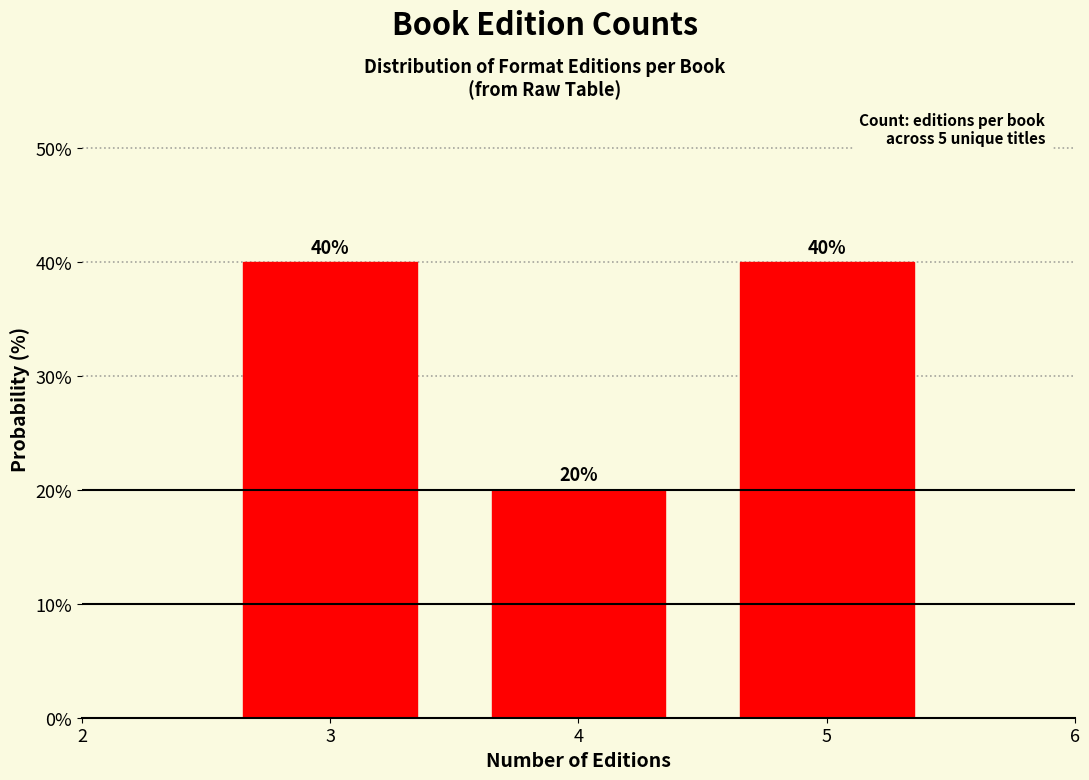

Reading right to left, what are all the values shown in this chart?

5=40	4=20	3=40